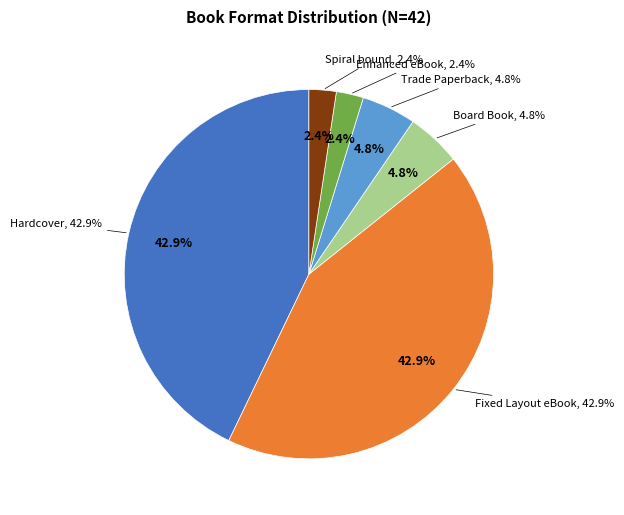

What is the smallest slice in the pie chart?

Enhanced eBook